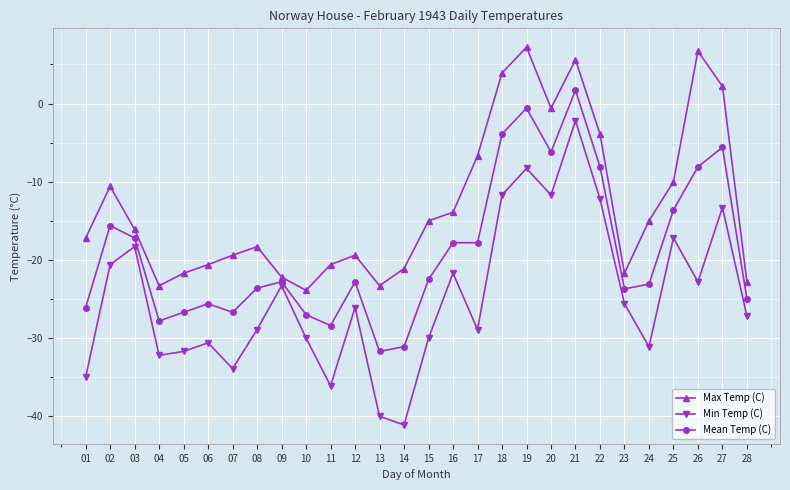

What is the total value across all series at 05?

-80.1